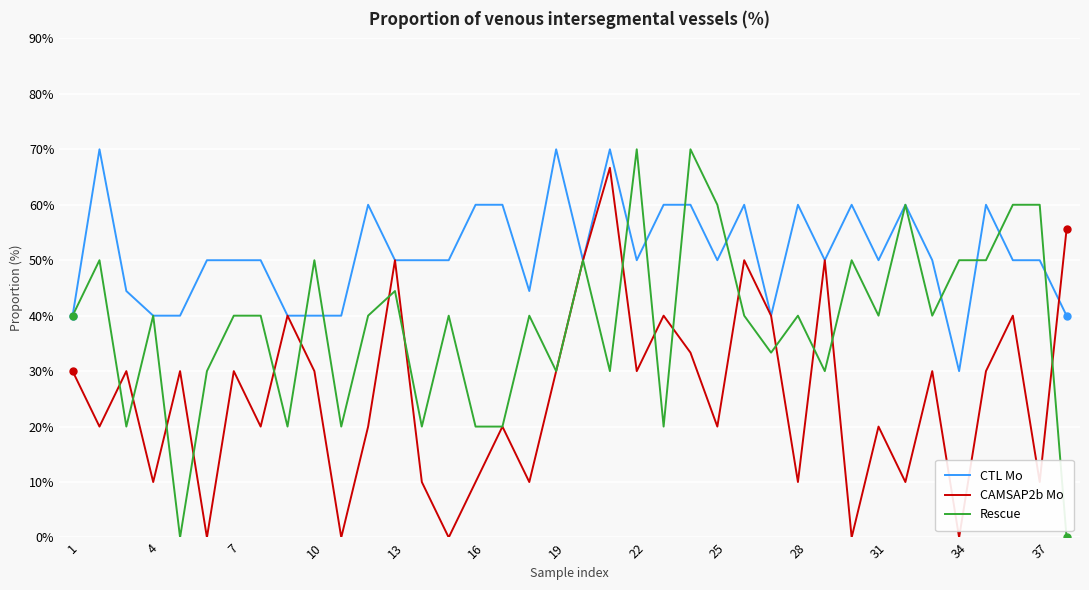

True or false: CAMSAP2b Mo and CTL Mo cross at least once.

True